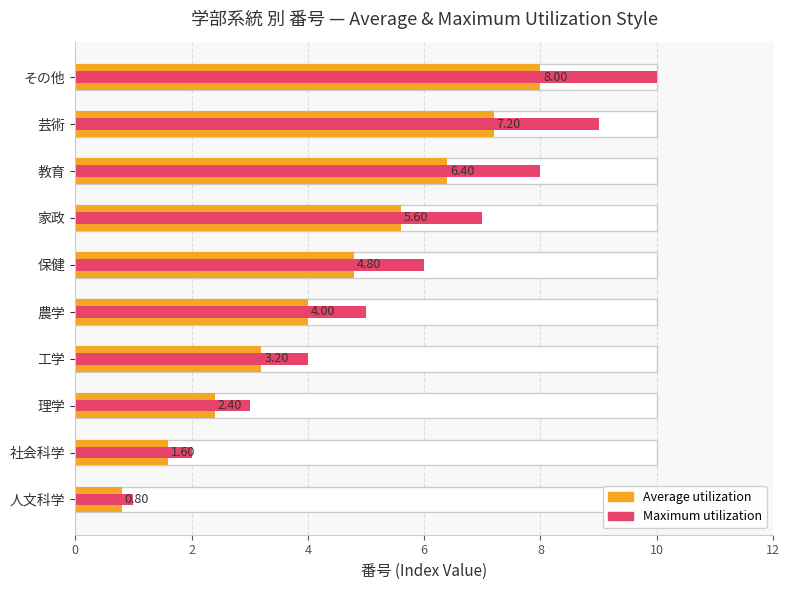

Reading right to left, list all the values displayed in this chart.

Average utilization: 8.0	7.2	6.4	5.6	4.8	4.0	3.2	2.4	1.6	0.8
Maximum utilization: 10.0	9.0	8.0	7.0	6.0	5.0	4.0	3.0	2.0	1.0